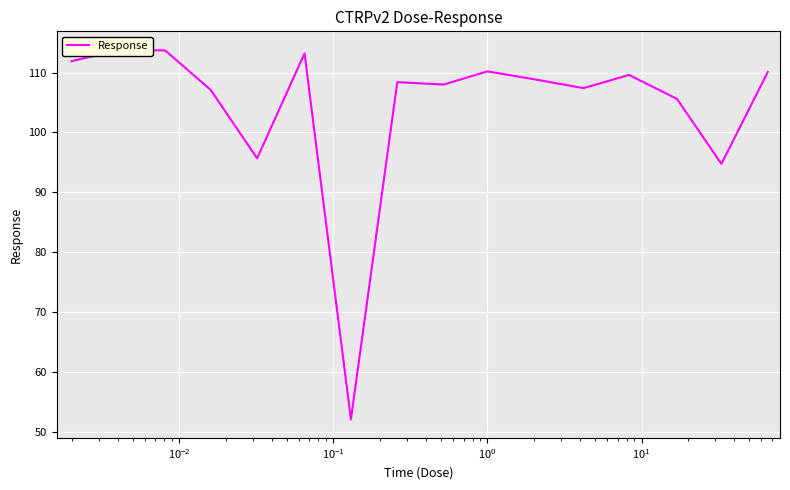

True or false: the data has more than 2 interior local peaks.

True